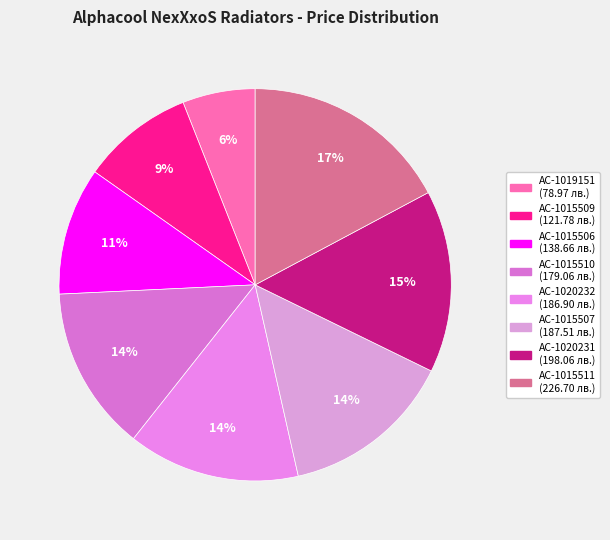

To the nearest percent, what percentage of the pie is AC-1020231?

15%